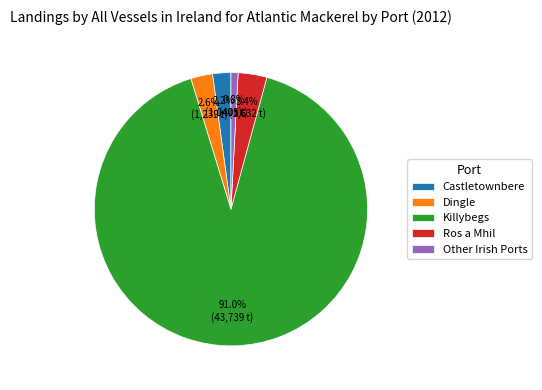

Combined, do Castletownbere and Other Irish Ports account for over 50%?

No